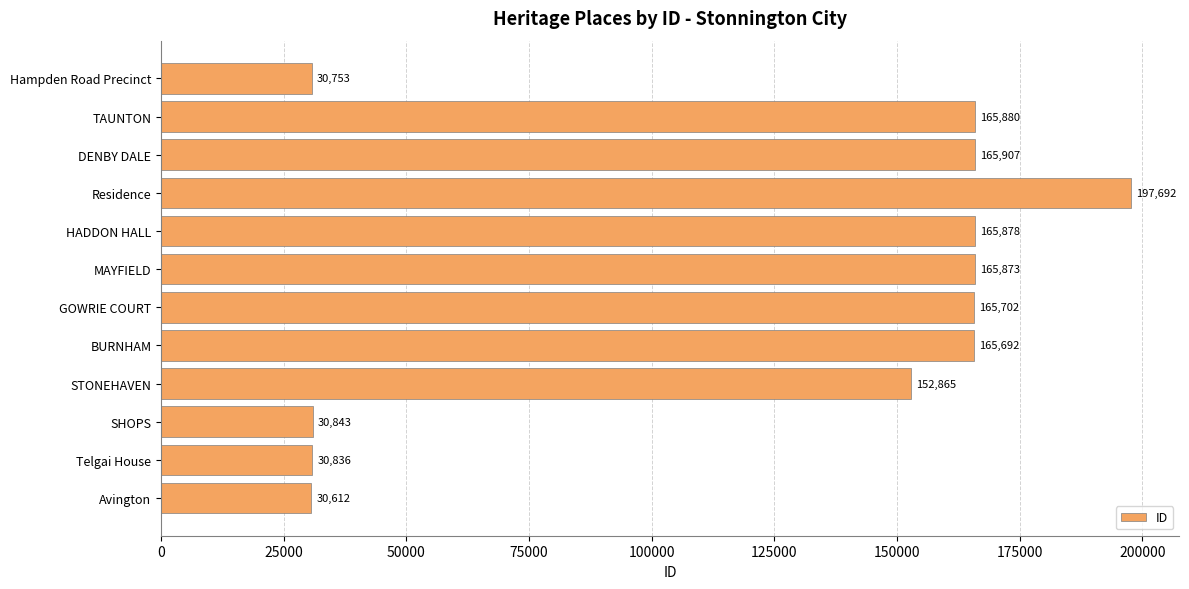

What is the maximum value shown in the chart?

197692